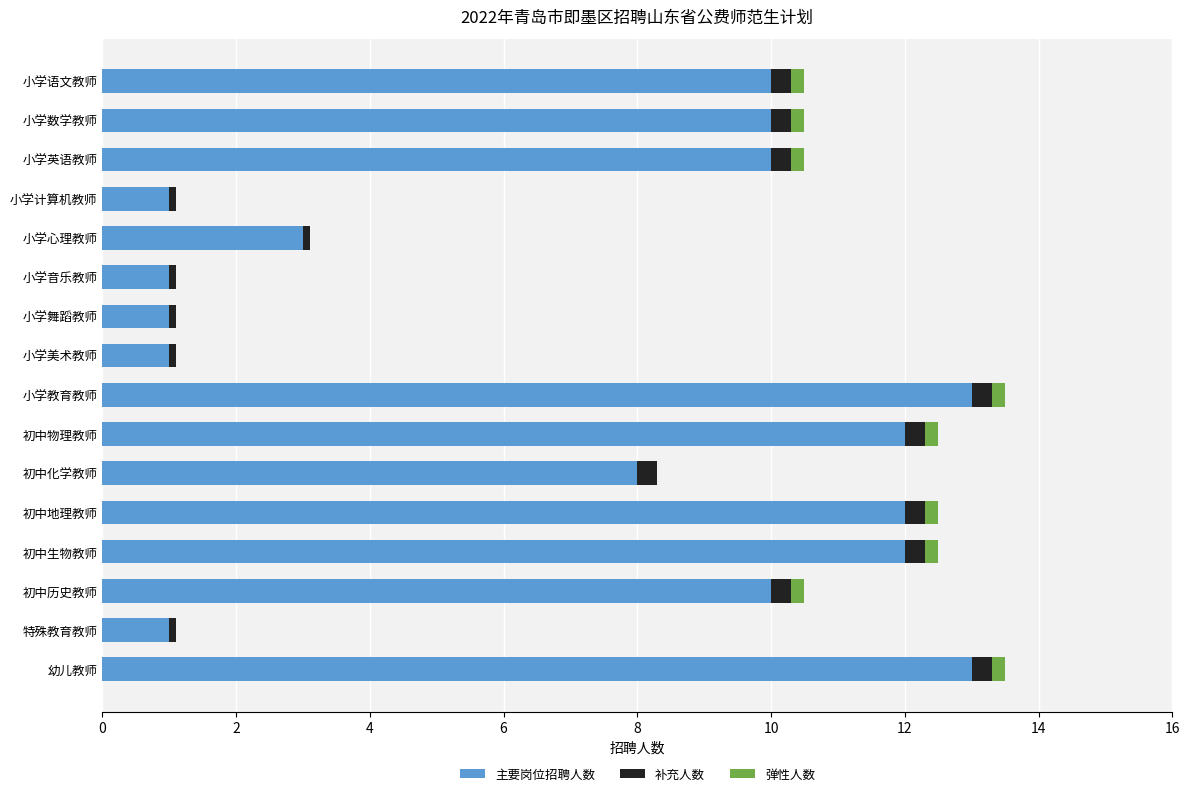

True or false: 主要岗位招聘人数 has a value of 12.0 at 初中生物教师.

True